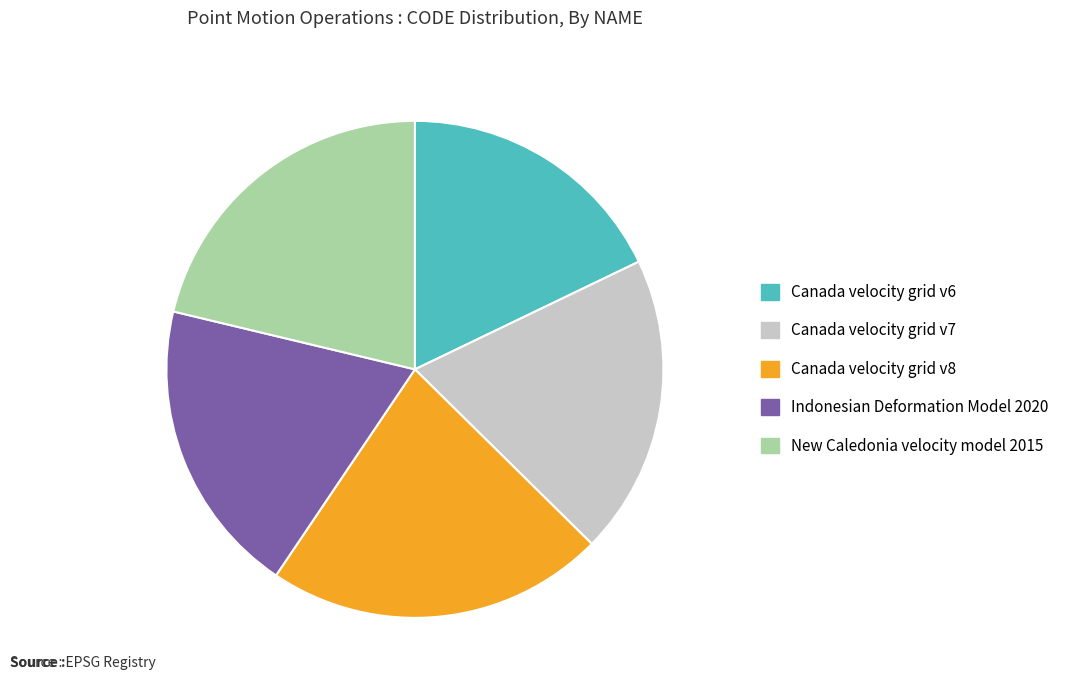

Is Canada velocity grid v8 the majority of the pie?

No